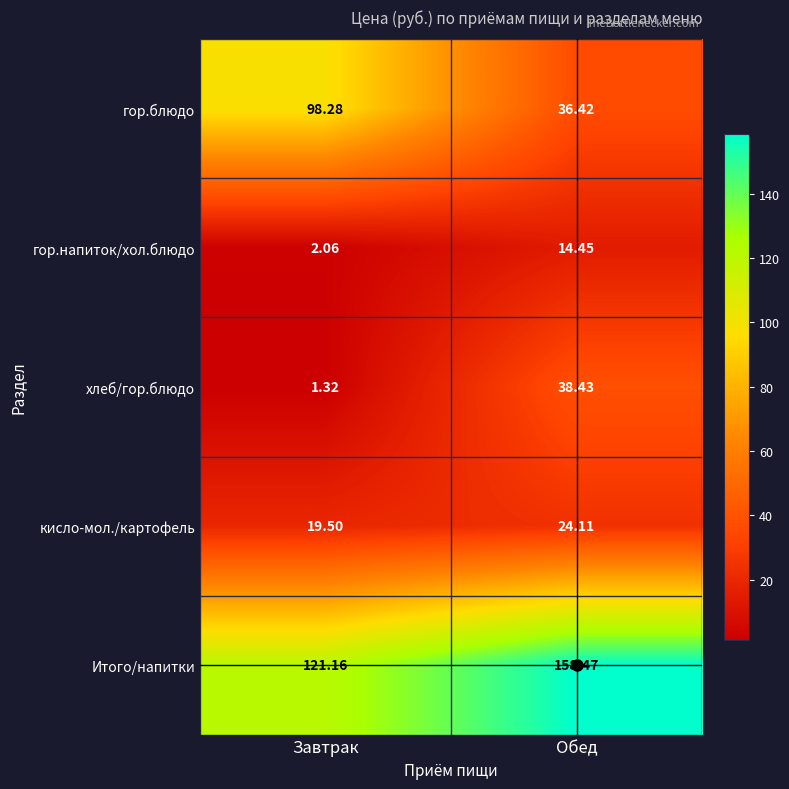

At which category does the chart reach its peak across all series?

Обед